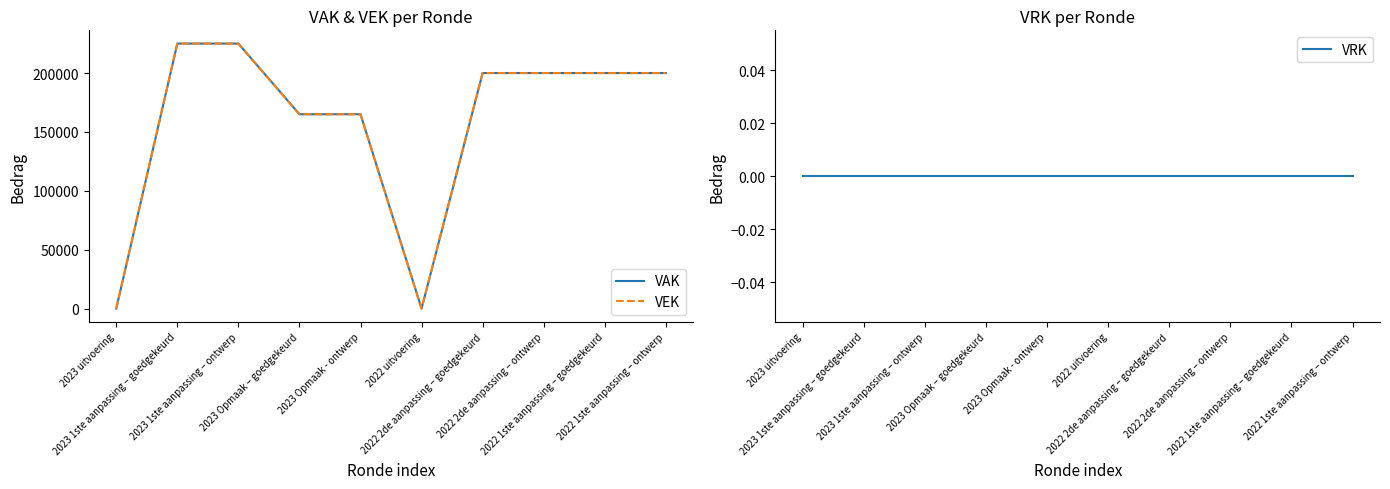

True or false: VRK has a value of 0 at 2023 Opmaak – goedgekeurd.

True